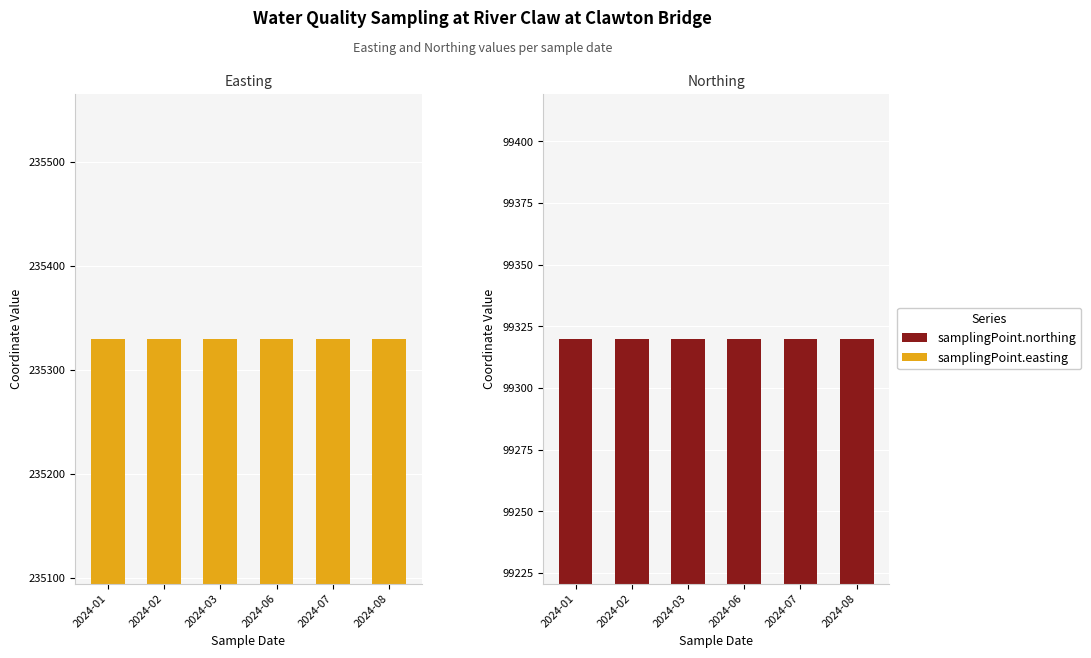

What are all the series names shown in the legend?

samplingPoint.easting, samplingPoint.northing